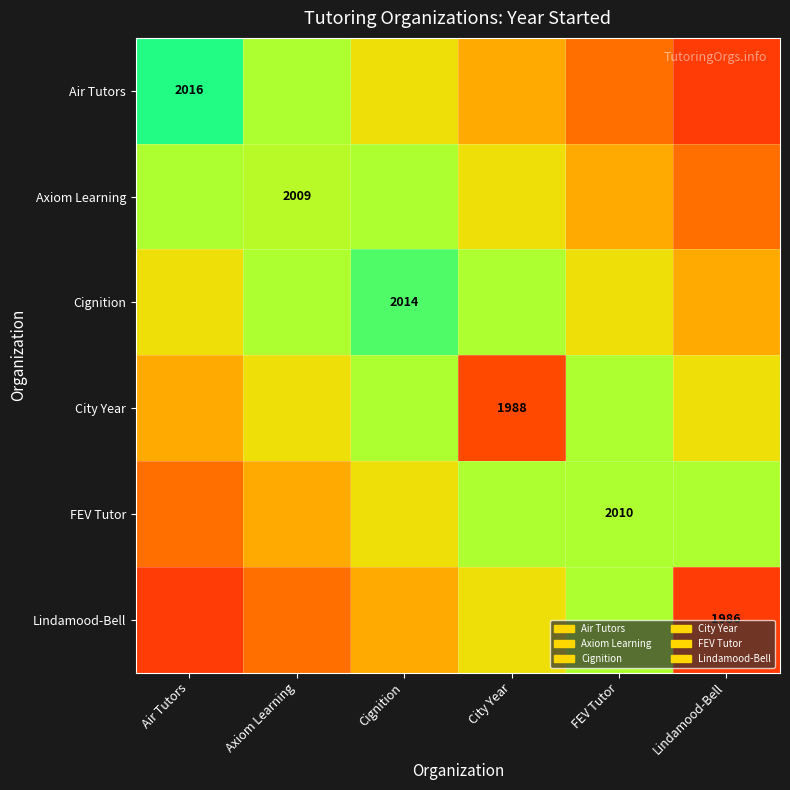

How many values in the Lindamood-Bell series exceed 1998?

2